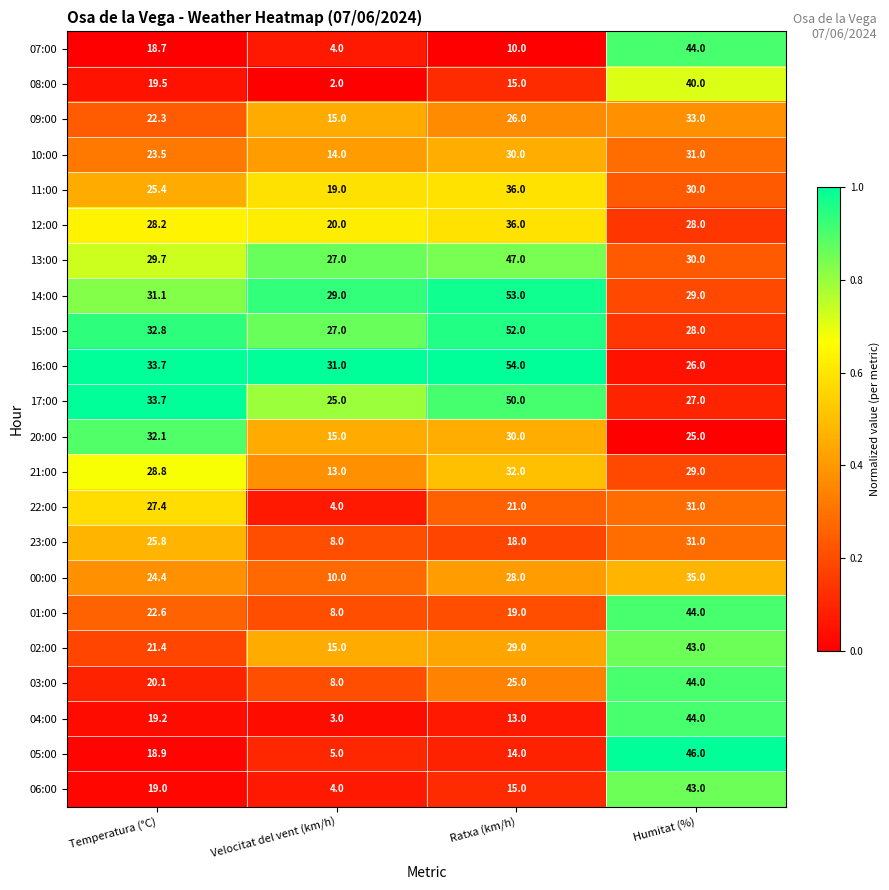

What is the difference between the highest and lowest values at Humitat (%)?

21.0